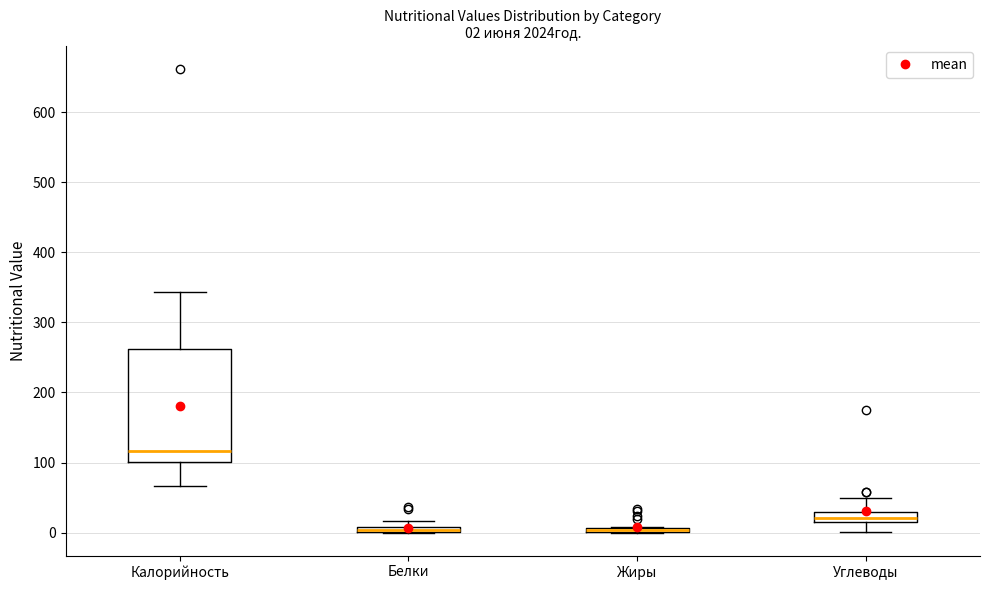

Which box is the tallest, from its lower edge to its upper edge?

Калорийность